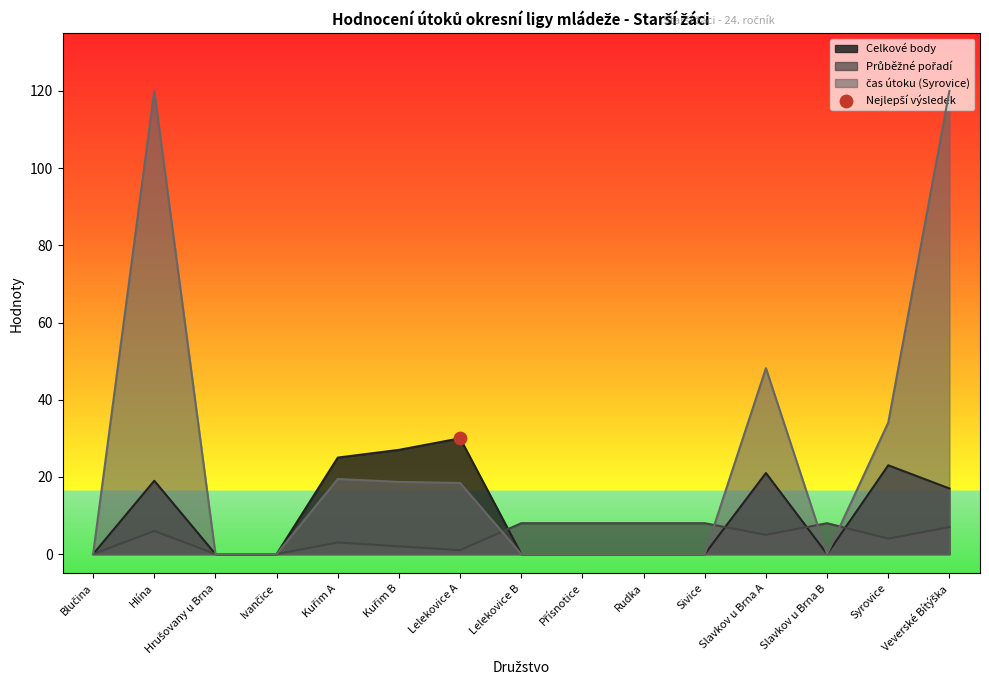

At which category is the sum across all series the highest?

Hlína